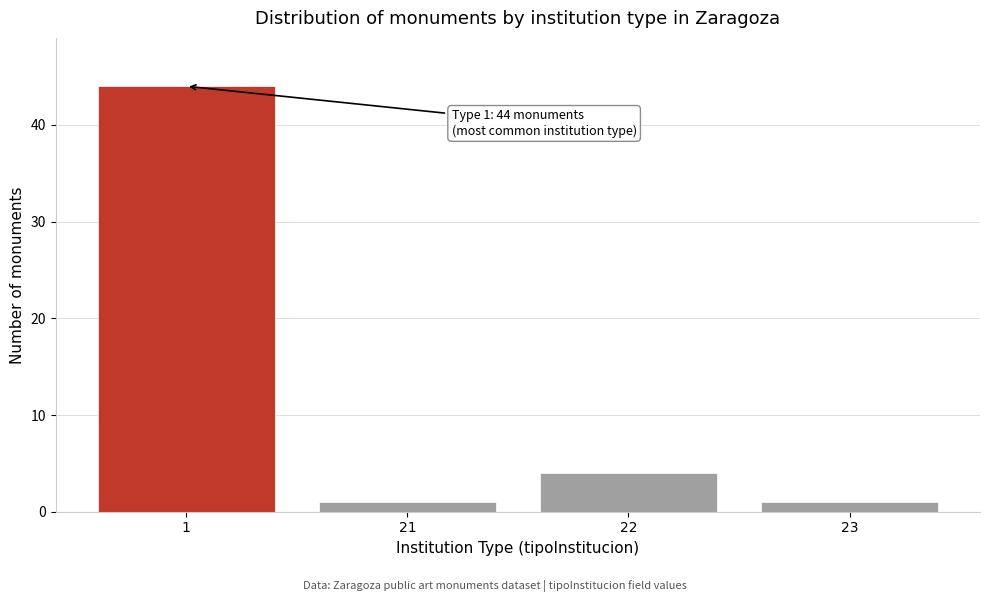

Reading left to right, what are all the values shown in this chart?

1=44	21=1	22=4	23=1